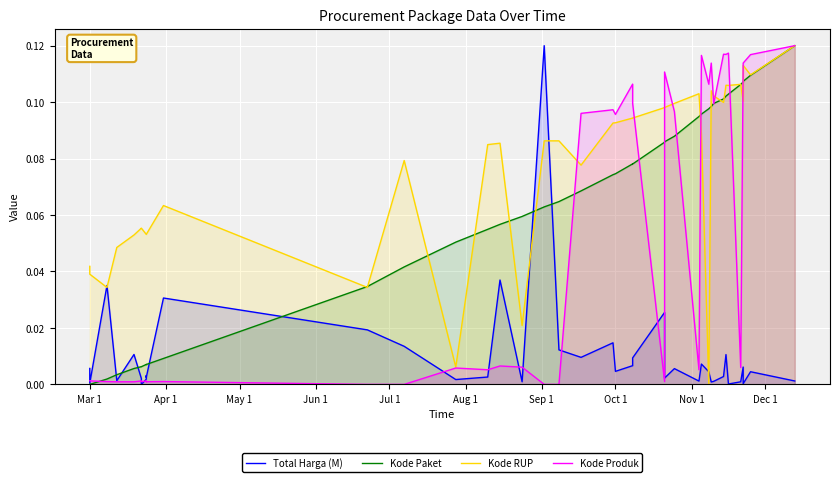

Is it true that Kode Produk equals 0.0 at Jul 1?

False